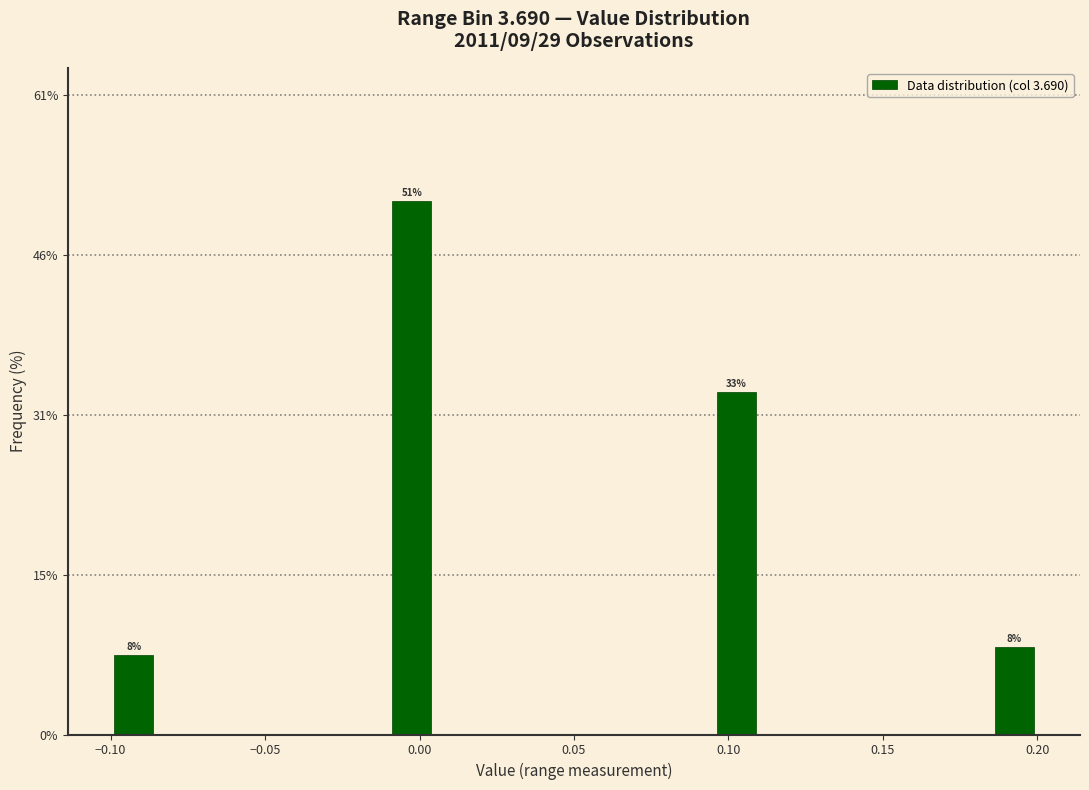

Around what value on the x-axis is the tallest bar? Give the approximate position of its centre, as read against the axis.

0.000